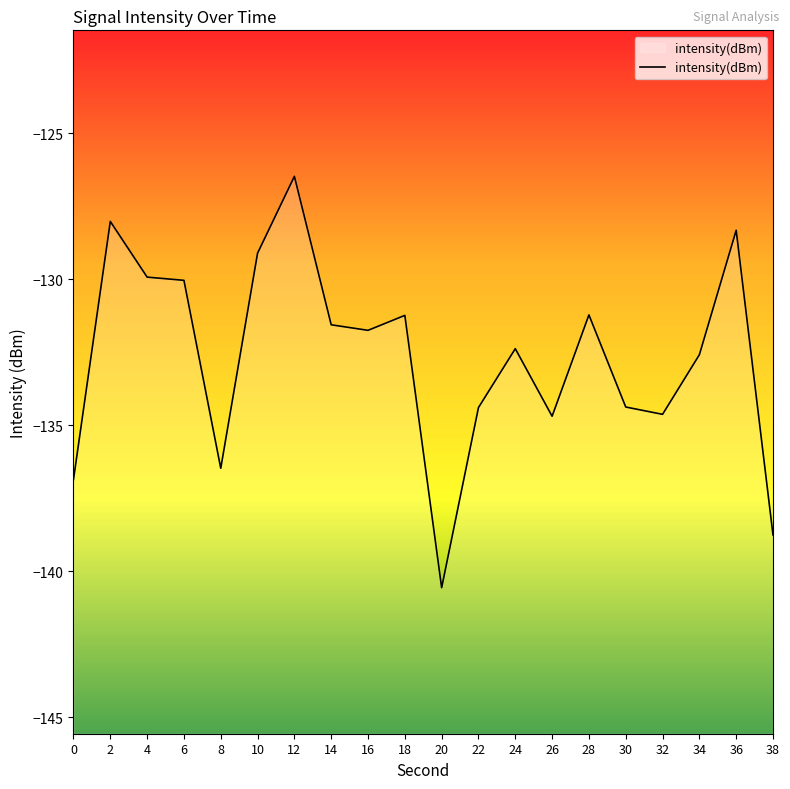

Does the chart display data point markers on the line(s)?

No